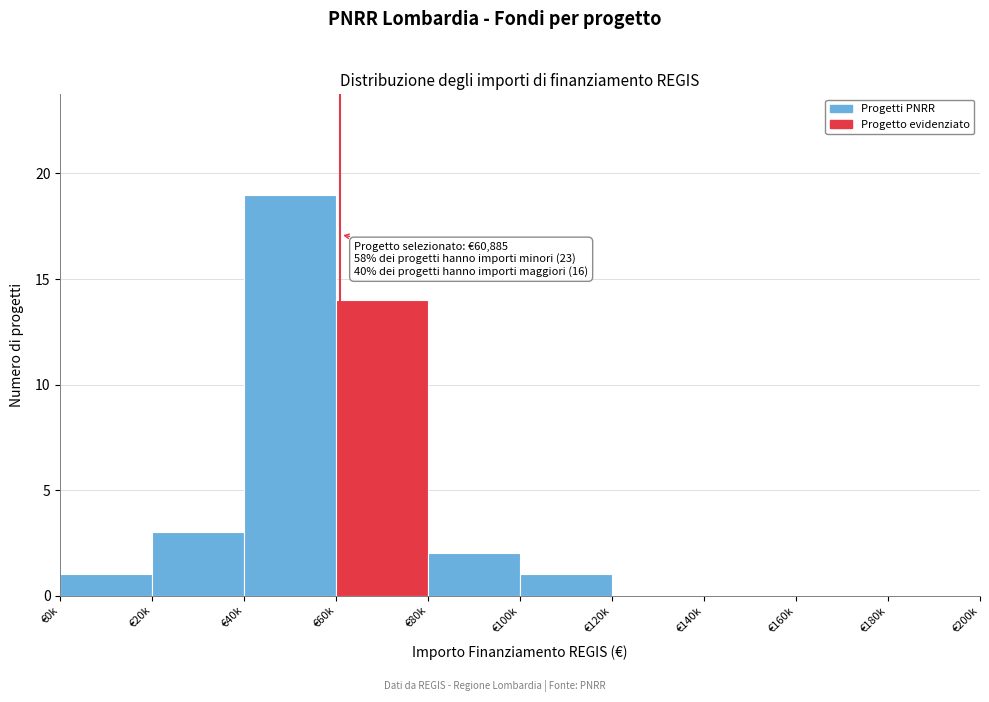

Reading left to right, transcribe all the data shown in this chart.

€0k=1	€20k=3	€40k=19	€60k=14	€80k=2	€100k=1	€120k=0	€140k=0	€160k=0	€180k=0